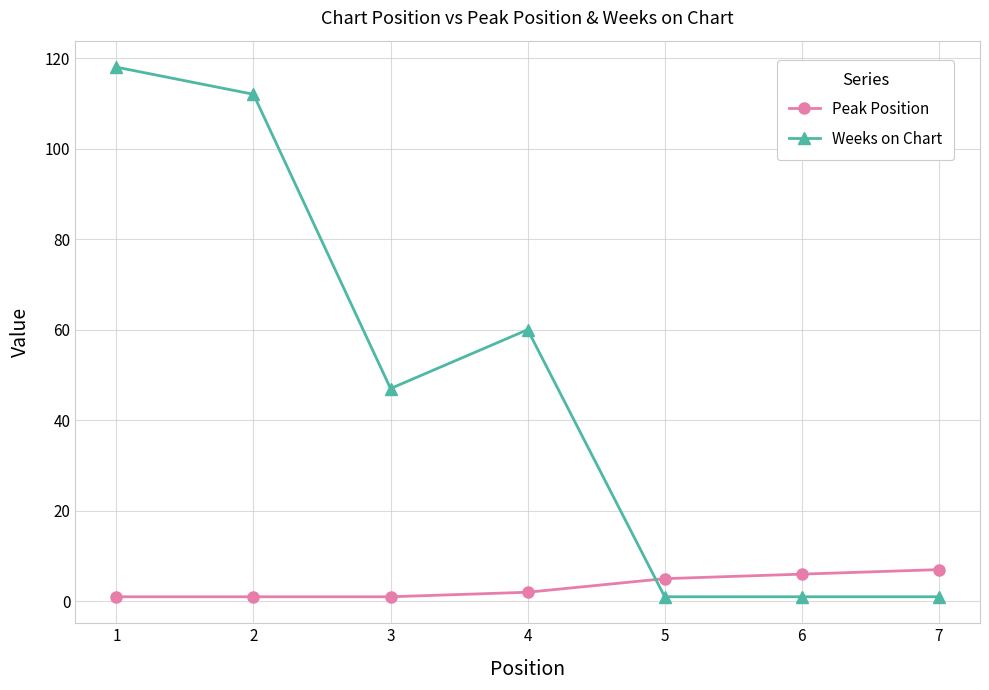

What is the difference between the maximum and minimum values in the Weeks on Chart series?

117